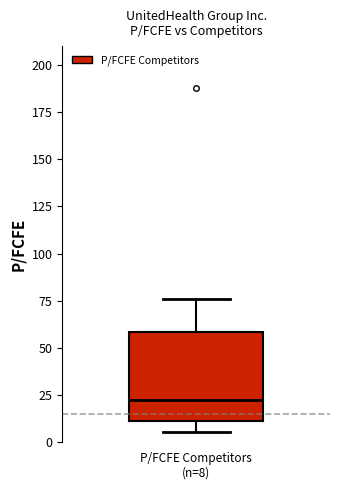

Read this box plot against the y-axis: the position of the median line, the range covered by the box, and the ends of both whiskers. The values are not printed on the chart, so give them approximately, as read against the axis.

median 25, box 10 to 60, whiskers 5 to 75